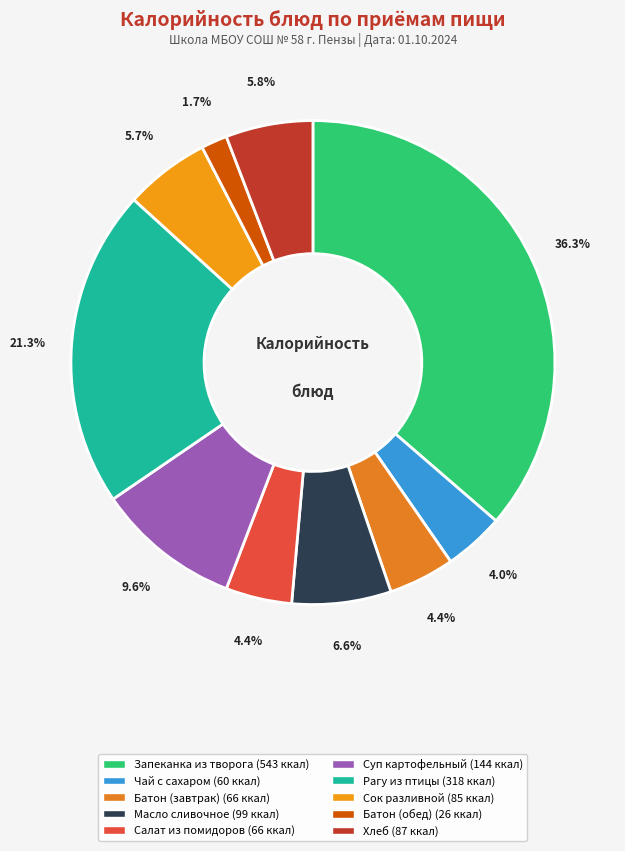

Approximately how many times larger is the value at Батон (обед) compared to Масло сливочное?

0.3